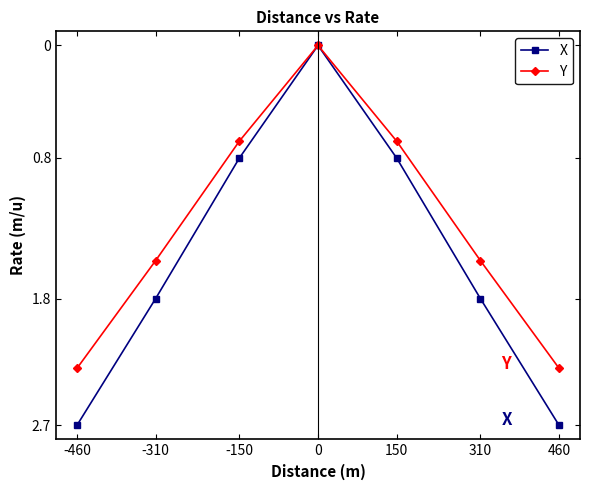

True or false: X has a value of 1.8 at 310.

True